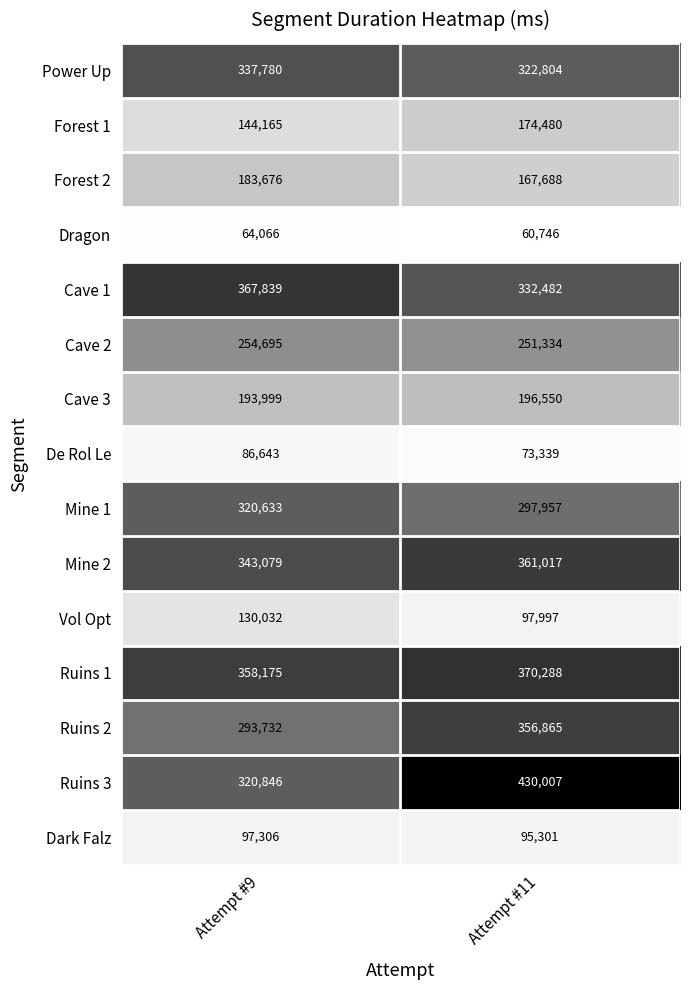

What is the minimum value for Cave 3?

193999